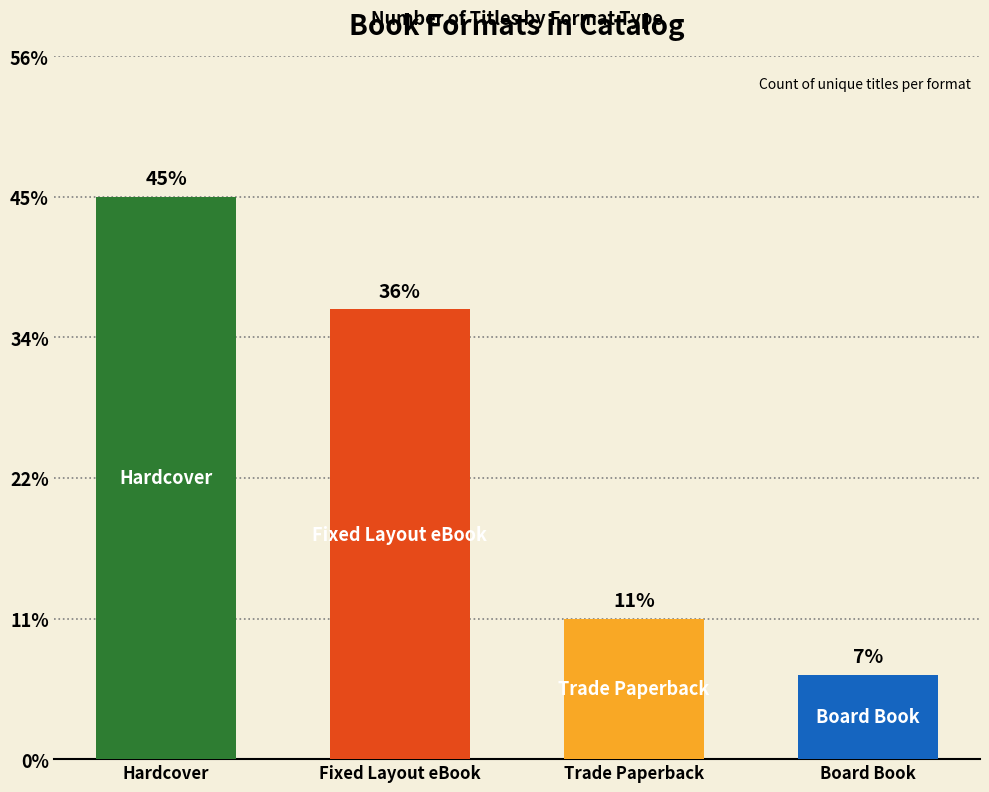

Reading left to right, what are all the values shown in this chart?

Hardcover=20	Fixed Layout eBook=16	Trade Paperback=5	Board Book=3